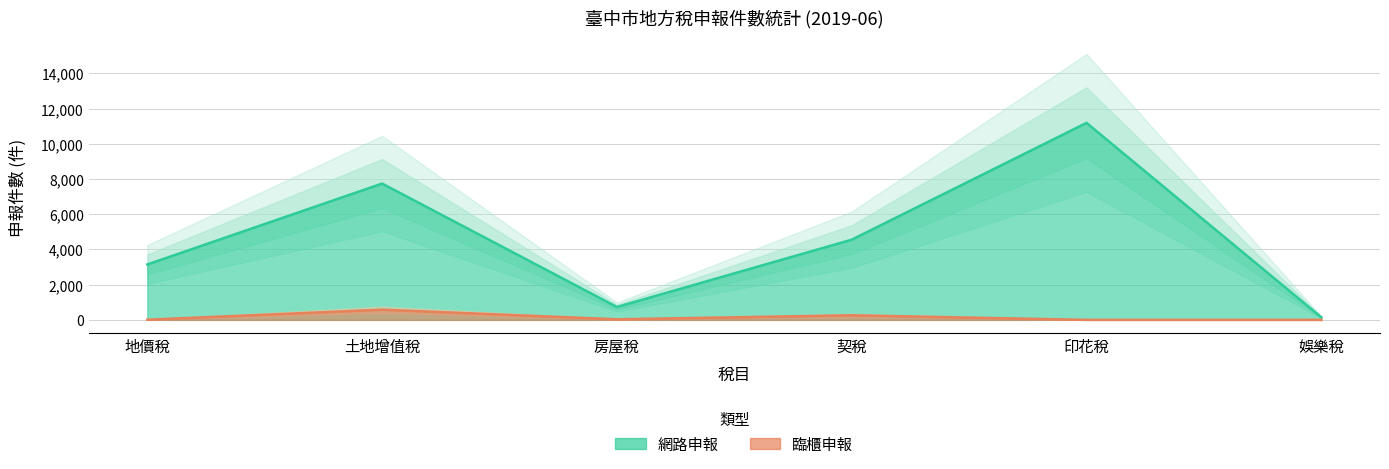

Which series has the largest total across all categories?

網路申報